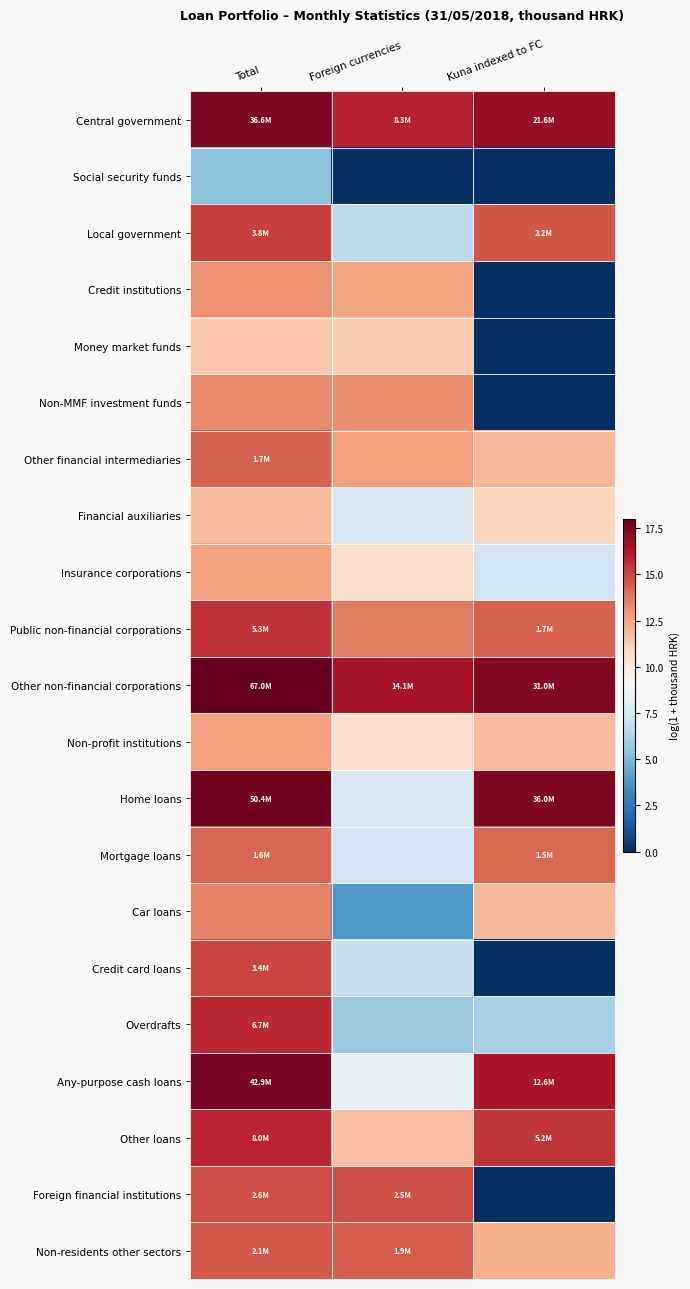

At which category is the sum across all series the highest?

Total